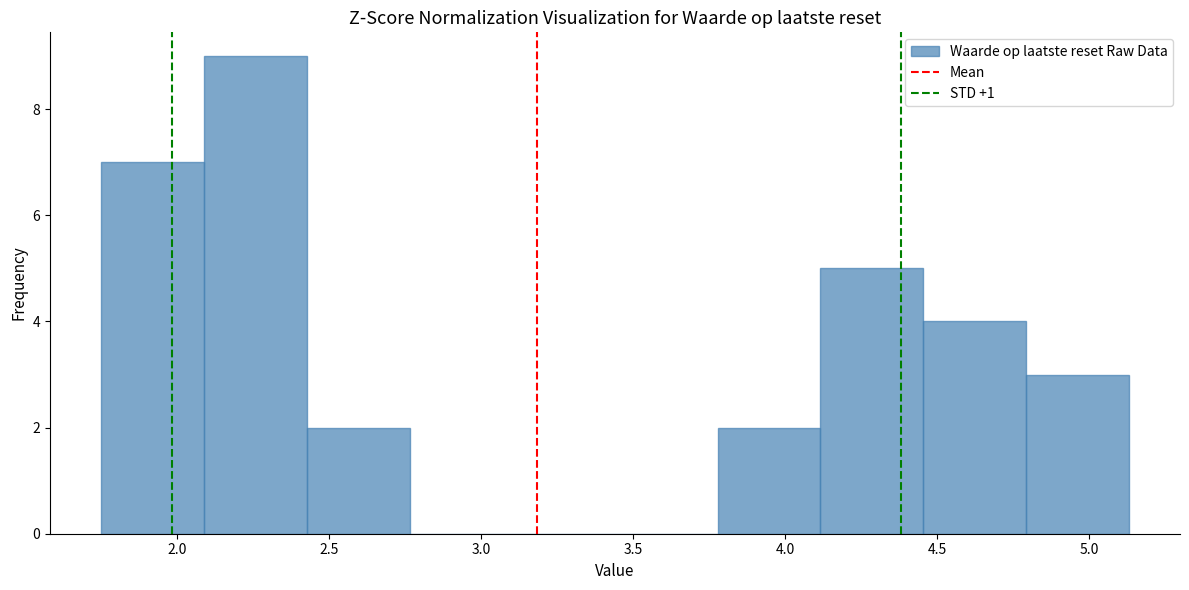

How tall is the bar that spans 4.45 to 4.80 on the x-axis? Neither the bar edges nor the heights are printed on the chart, so give them approximately, as read against the axes.

4